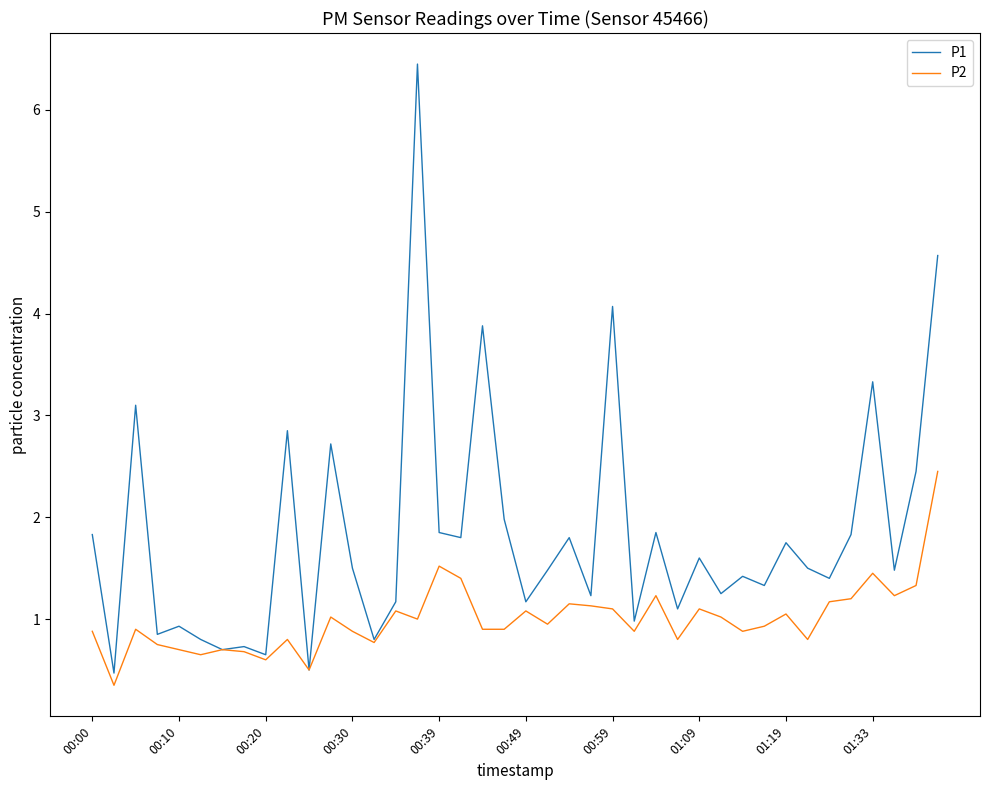

What is the highest value of the P2 series?

2.5